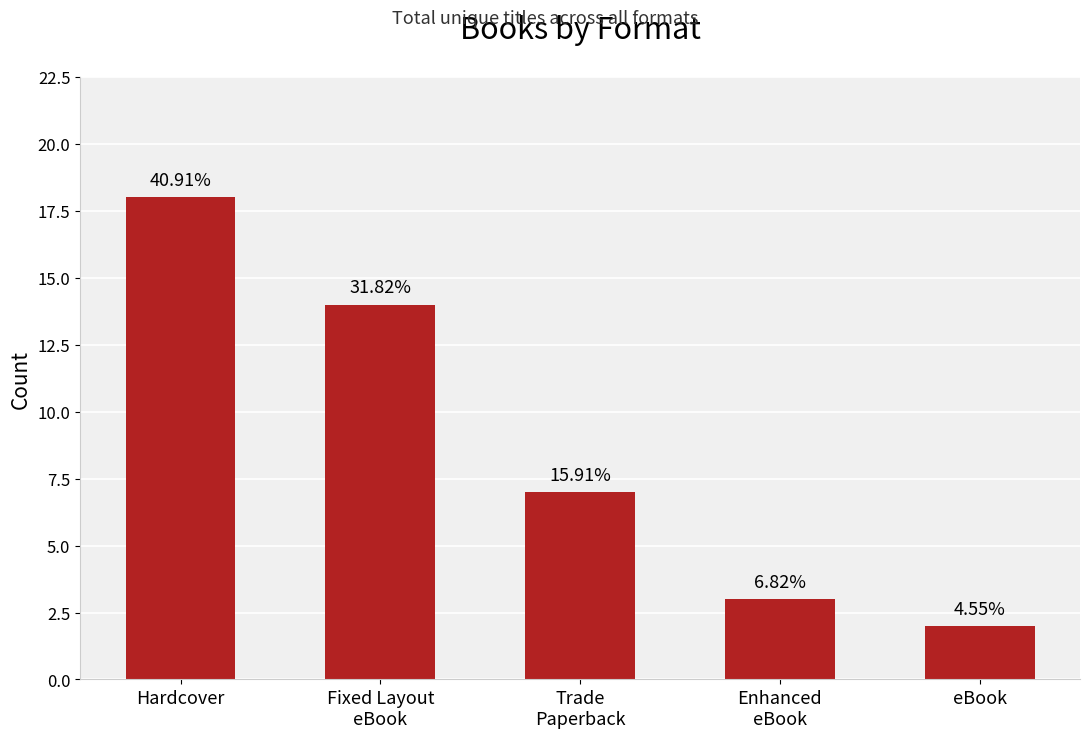

Rank the categories by value from highest to lowest.

Hardcover, Fixed Layout
eBook, Trade
Paperback, Enhanced
eBook, eBook